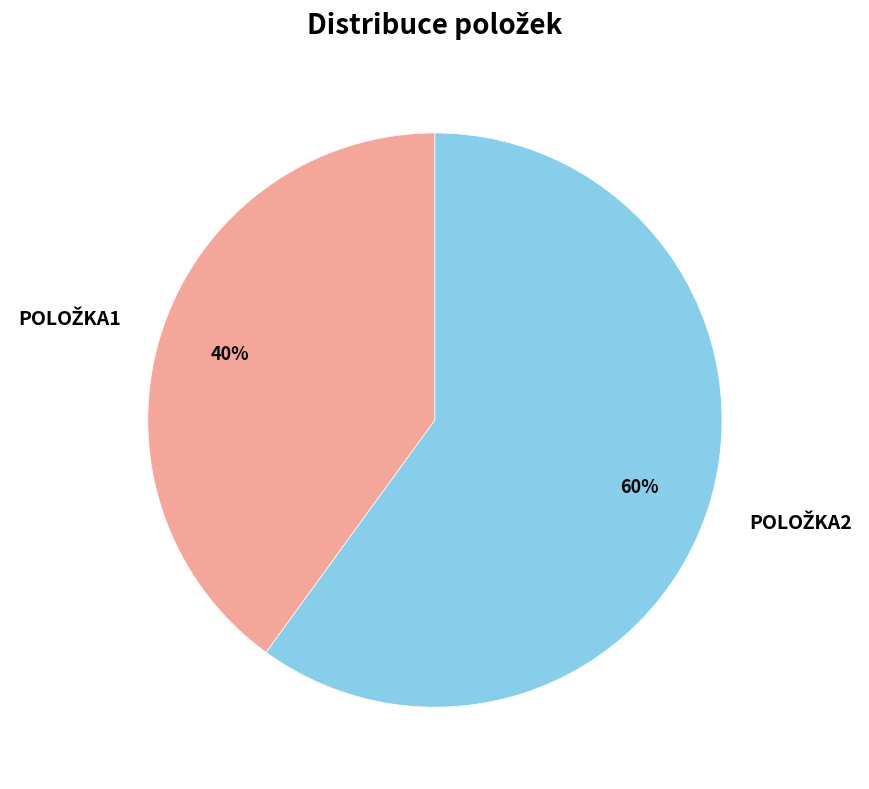

To the nearest percent, what is the difference between the largest and smallest slice percentages?

20%